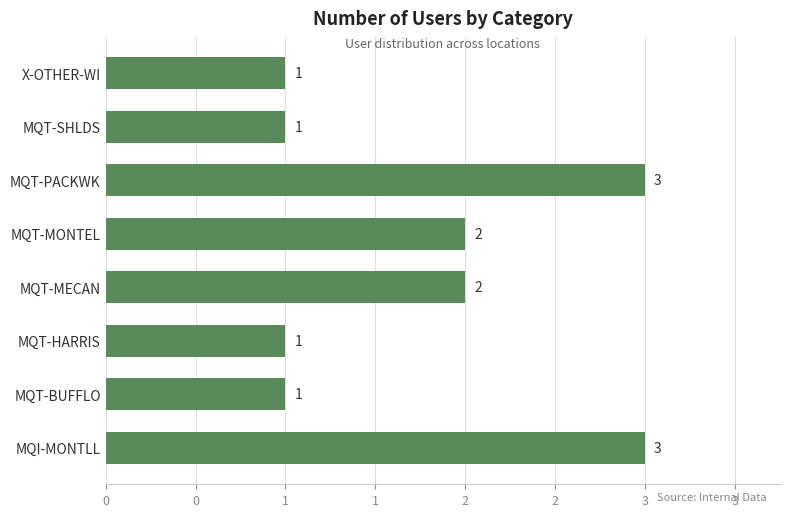

Does the chart contain any negative values?

No